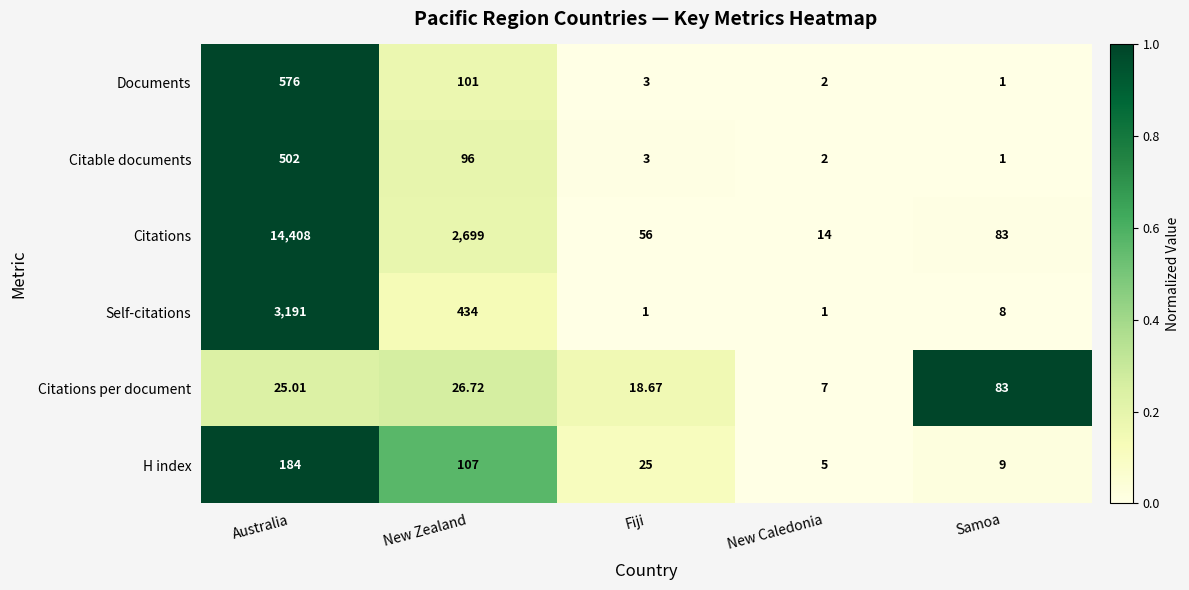

Which series has the largest total across all categories?

Citations